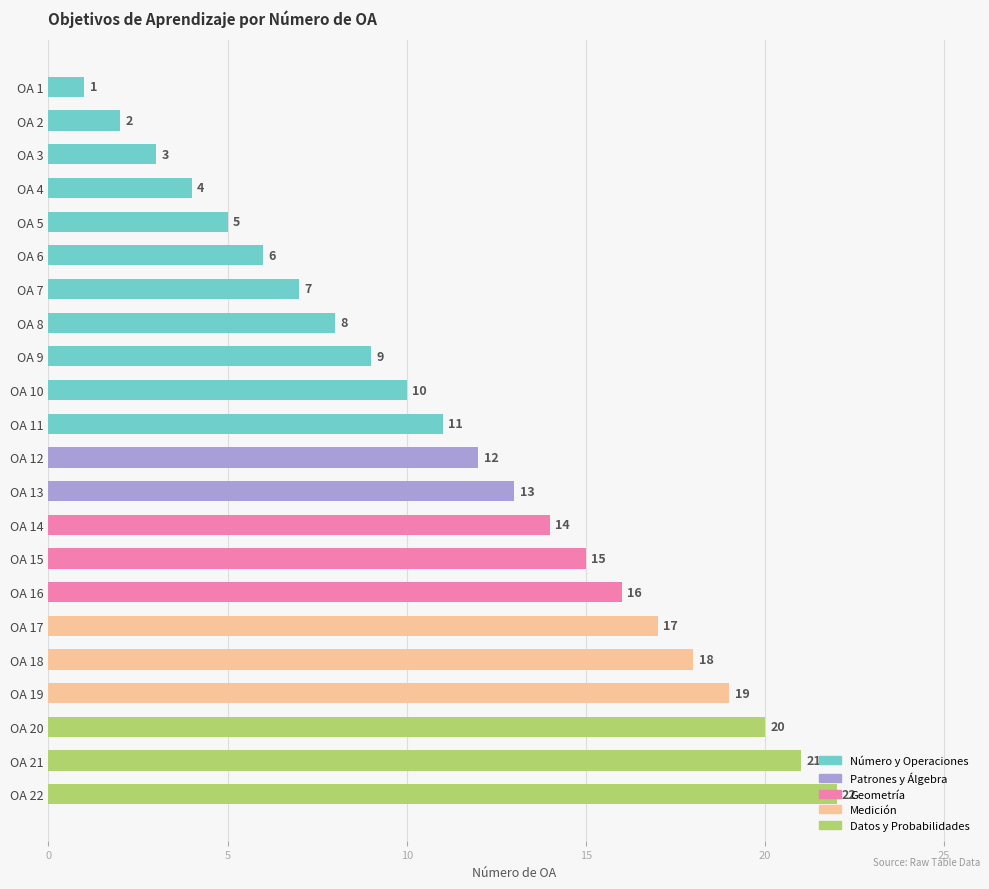

The chart shows a value of 15 at OA 15. True or false?

True